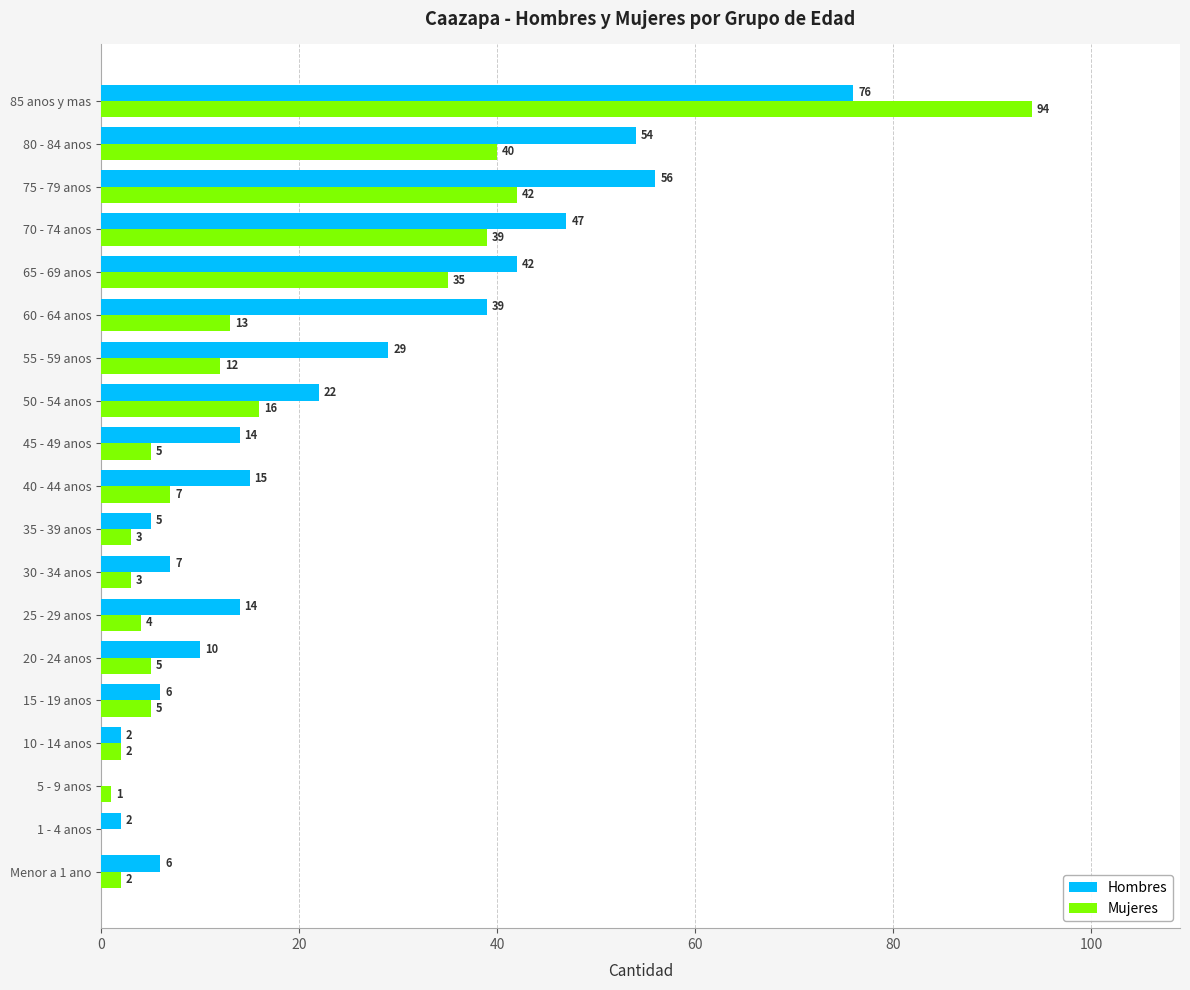

Is the value of Hombres at 15 - 19 anos greater than the value of Mujeres at 10 - 14 anos?

Yes